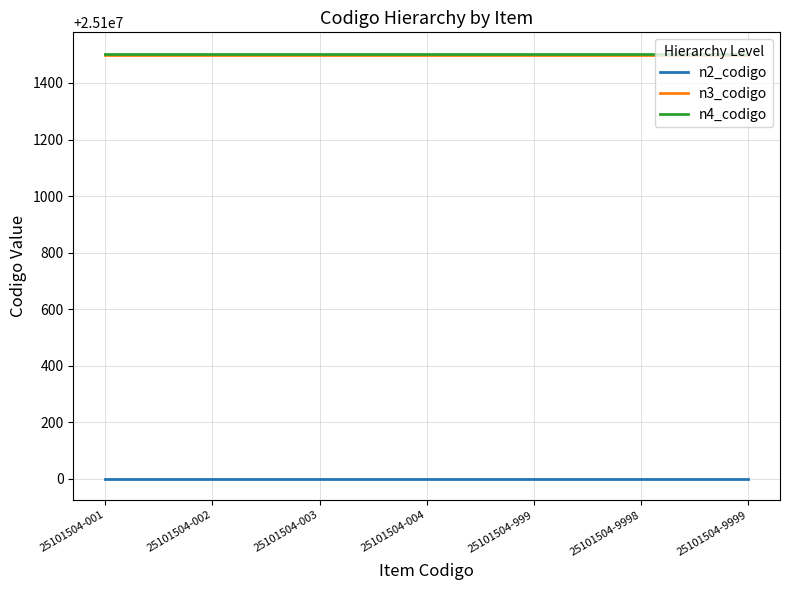

Reading left to right, list all the values displayed in this chart.

n2_codigo: 25101504-001=25100000	25101504-002=25100000	25101504-003=25100000	25101504-004=25100000	25101504-999=25100000	25101504-9998=25100000	25101504-9999=25100000
n3_codigo: 25101504-001=25101500	25101504-002=25101500	25101504-003=25101500	25101504-004=25101500	25101504-999=25101500	25101504-9998=25101500	25101504-9999=25101500
n4_codigo: 25101504-001=25101504	25101504-002=25101504	25101504-003=25101504	25101504-004=25101504	25101504-999=25101504	25101504-9998=25101504	25101504-9999=25101504